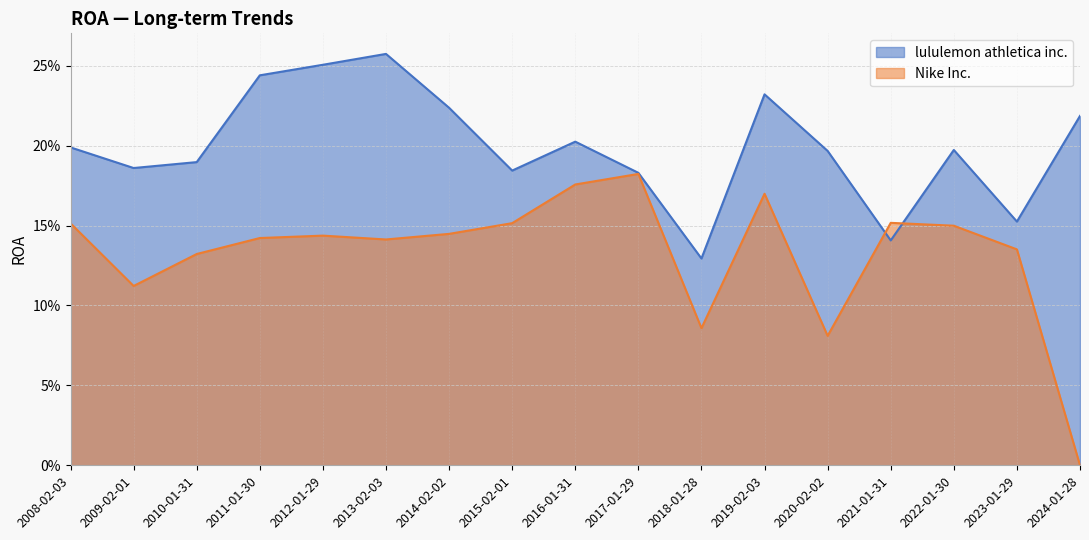

What is the sum of all Nike Inc. values?

2.3